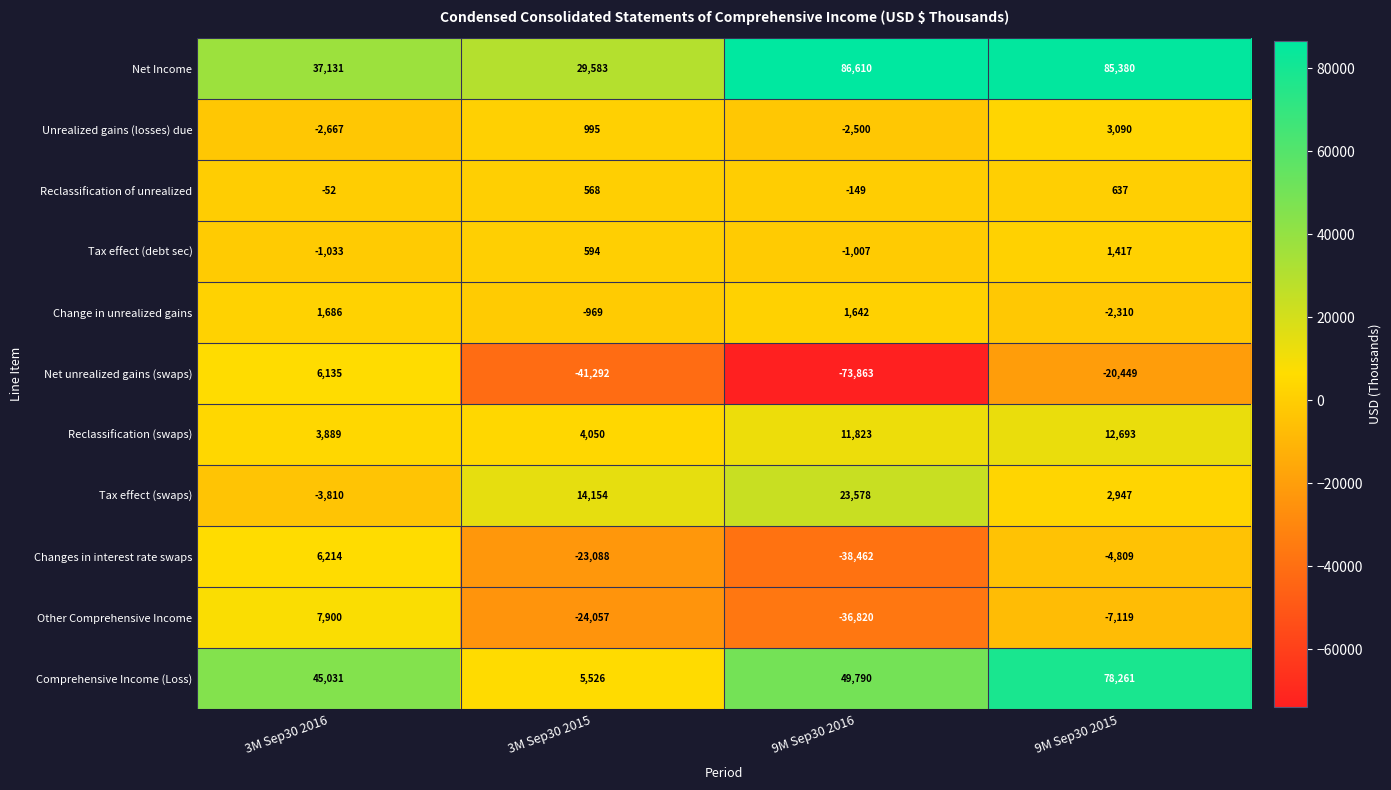

What is the sum of all Unrealized gains (losses) due values?

-1082